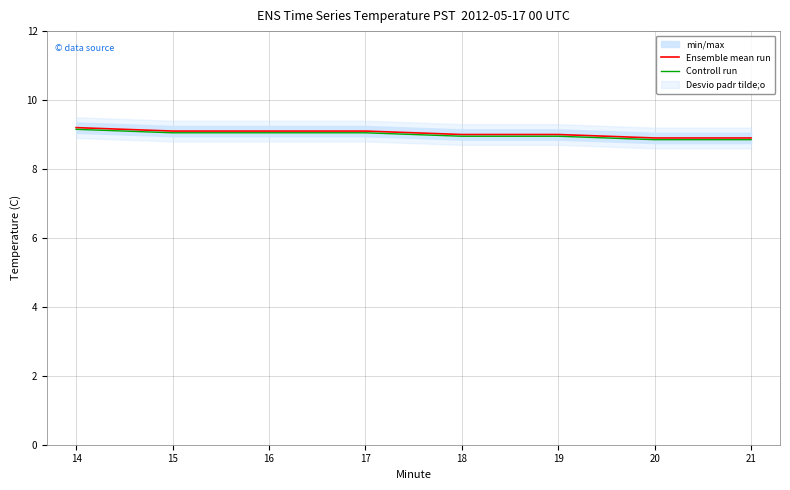

Reading right to left, transcribe all the data shown in this chart.

Ensemble mean run: 21=8.9	20=8.9	19=9.0	18=9.0	17=9.1	16=9.1	15=9.1	14=9.2
Controll run: 21=8.8	20=8.8	19=8.9	18=8.9	17=9.0	16=9.0	15=9.0	14=9.1